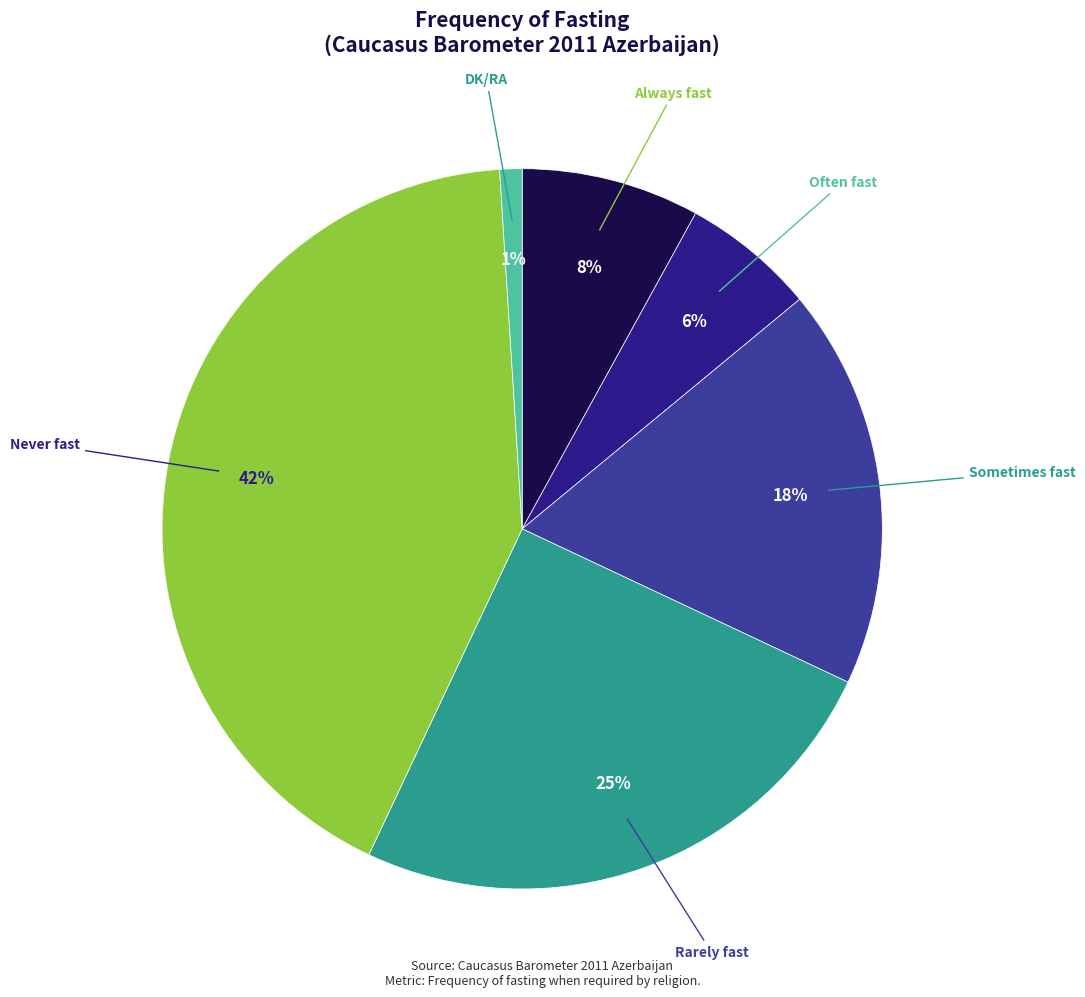

Is DK/RA the majority of the pie?

No